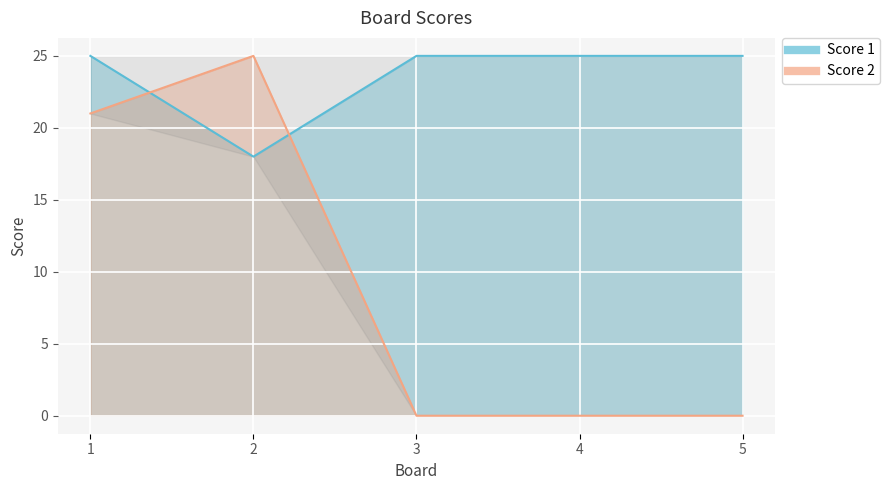

Between which two adjacent categories do Score 2 and Score 1 first intersect?

1 and 2